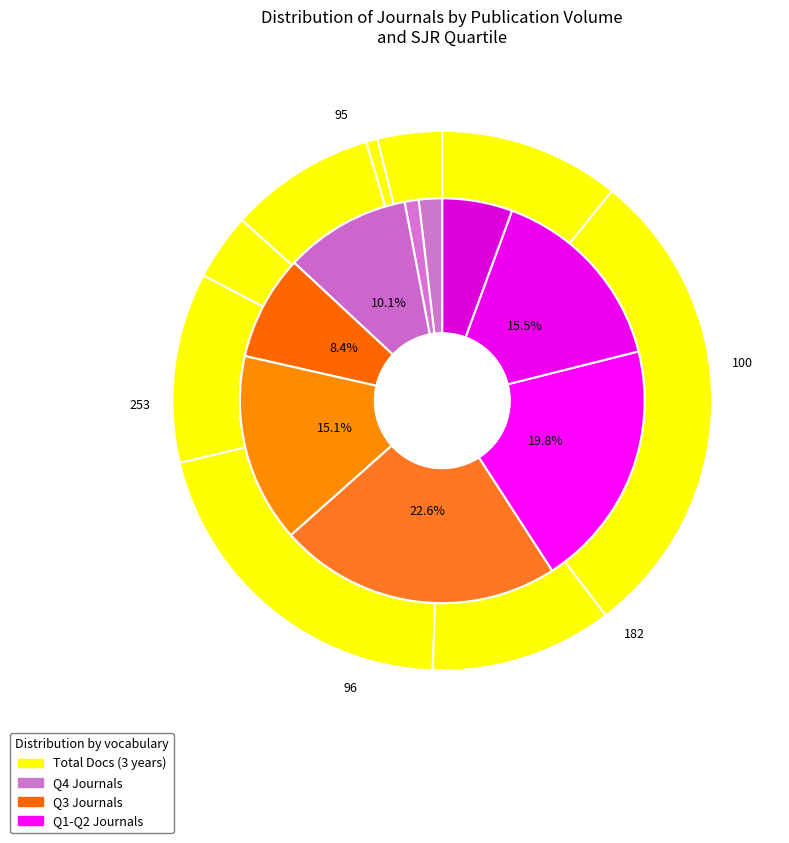

To the nearest percent, what portion does Rank 3 represent?

20%